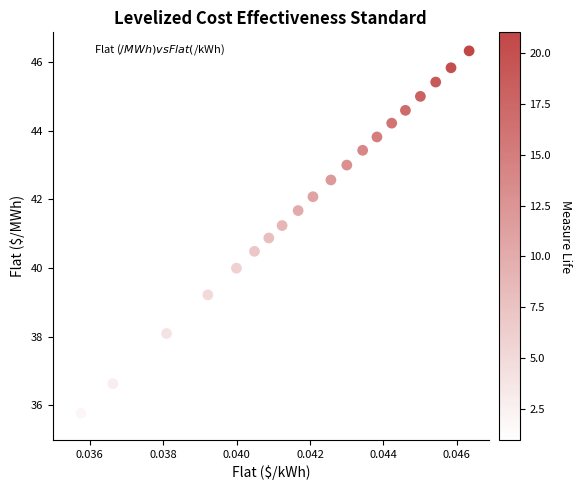

What is the range of Y values (max minus min)?

10.8